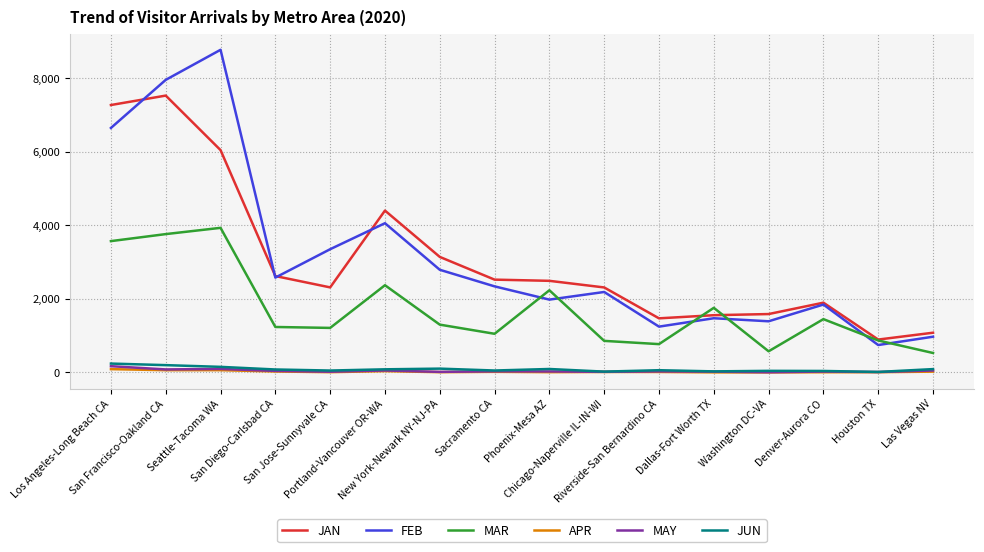

Between Los Angeles-Long Beach CA and Houston TX, which series saw the biggest shift?

JAN